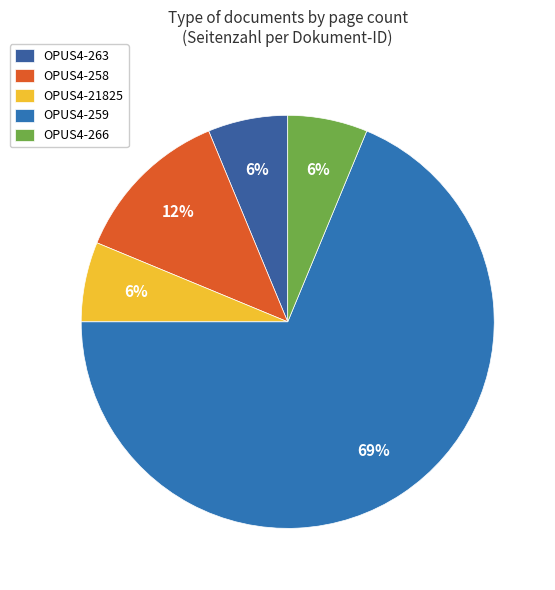

The OPUS4-266 slice represents 13% of the pie. True or false?

False